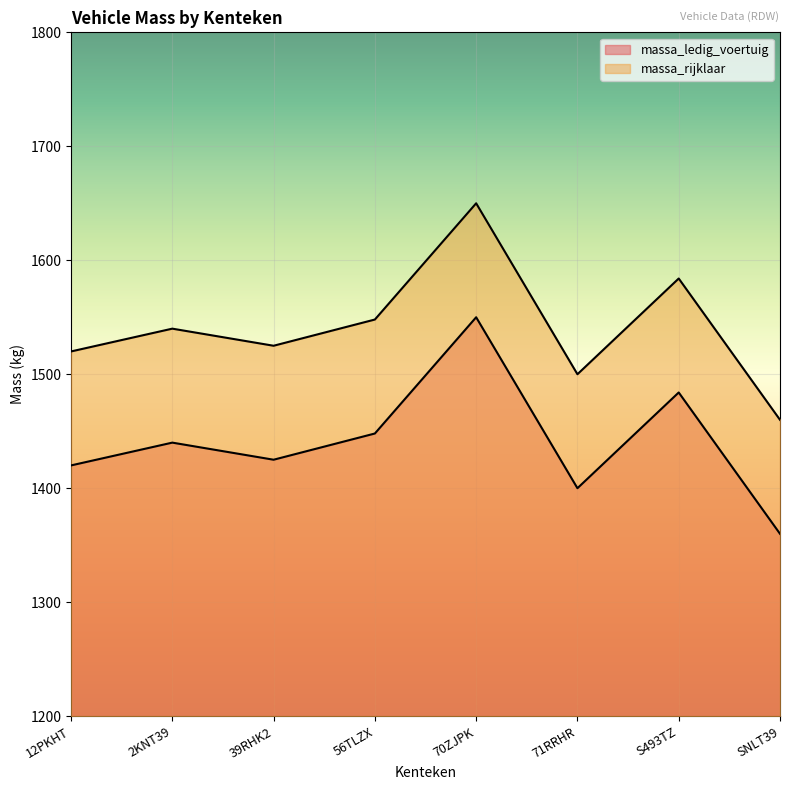

True or false: massa_rijklaar and massa_ledig_voertuig intersect in this chart.

False